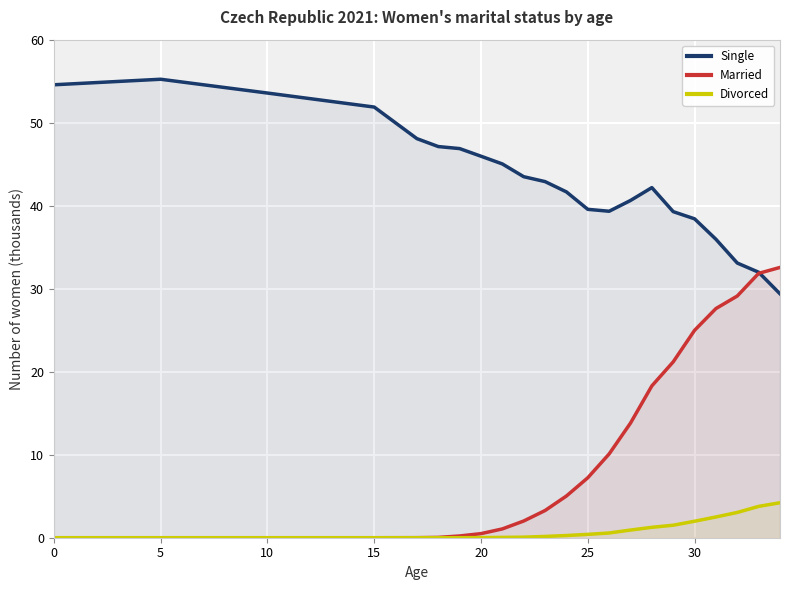

Is it true that Single equals 70.5 at 15?

False